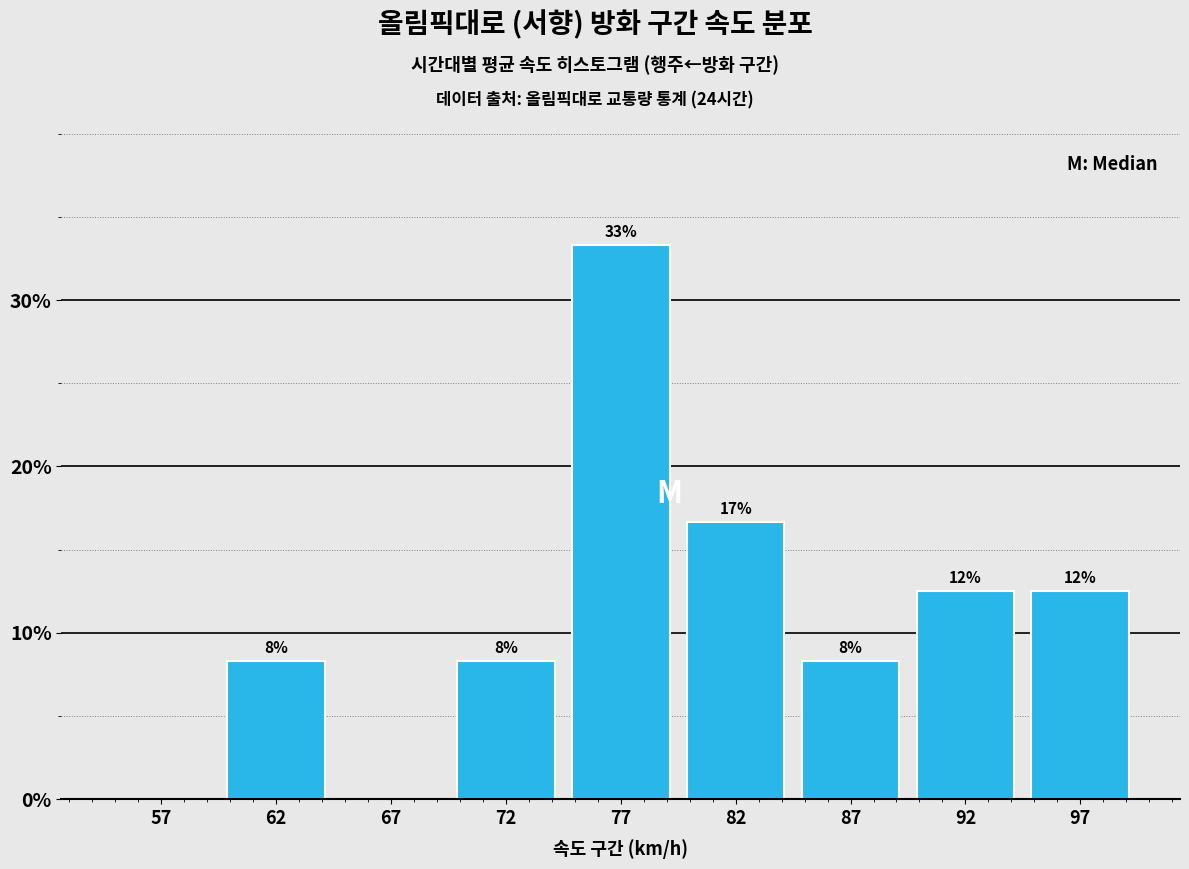

Are the bars horizontal?

No